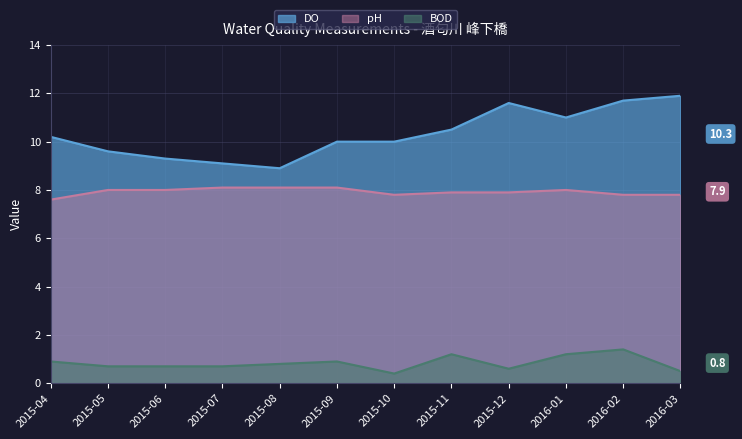

Does the chart display data point markers on the line(s)?

No